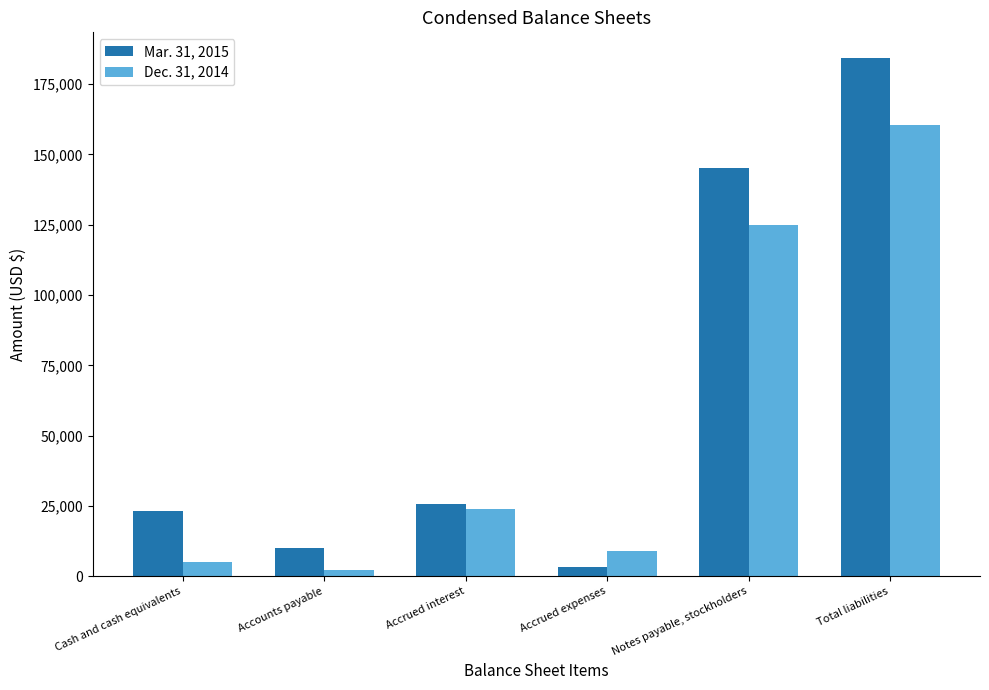

True or false: Dec. 31, 2014 has a value of 125000 at Notes payable, stockholders.

True